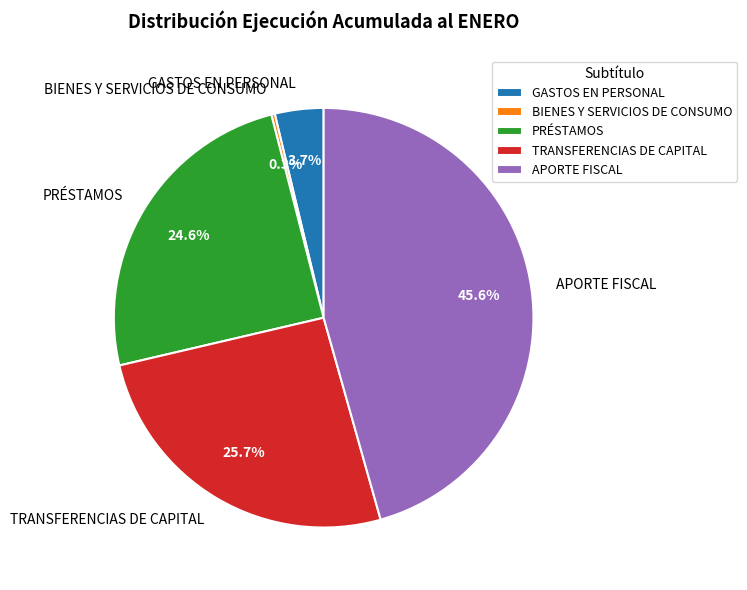

Does TRANSFERENCIAS DE CAPITAL account for over 50% of the chart?

No